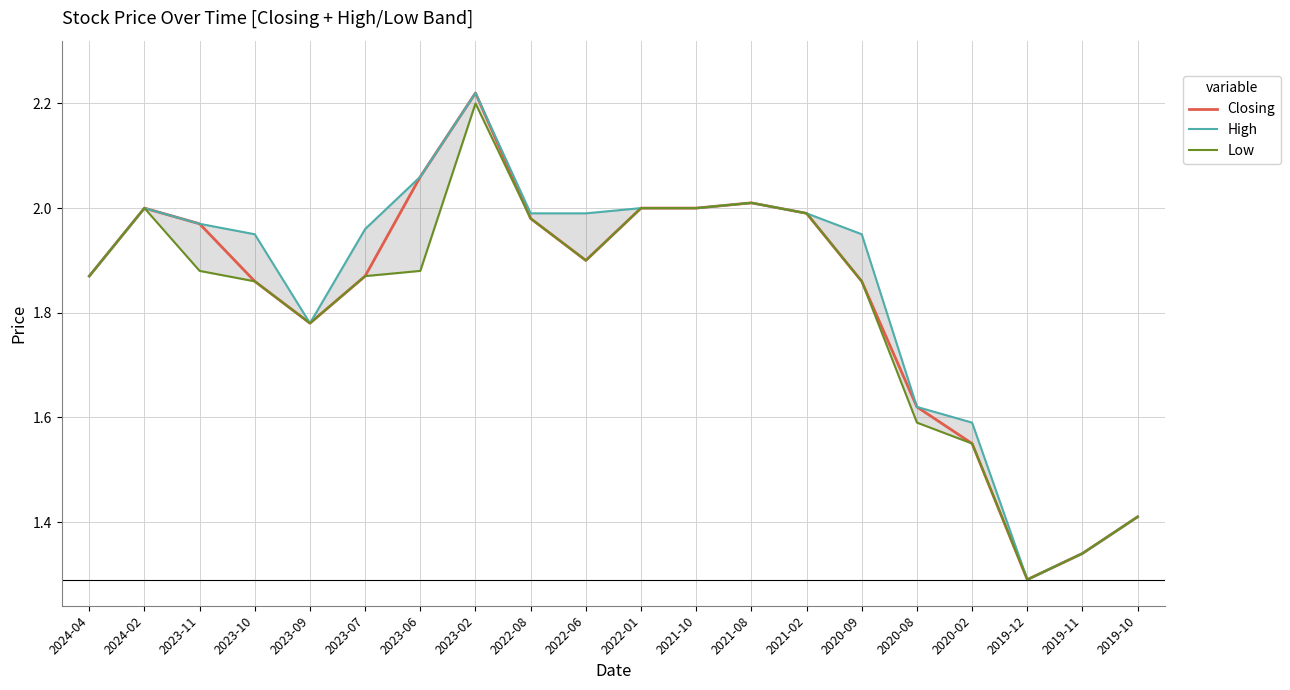

True or false: Low and High intersect in this chart.

False